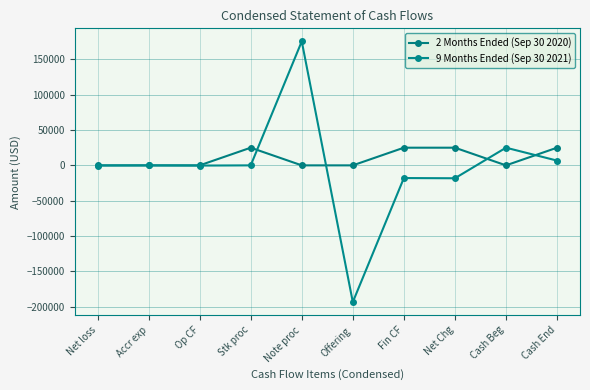

True or false: 2 Months Ended (Sep 30 2020) and 9 Months Ended (Sep 30 2021) intersect in this chart.

True